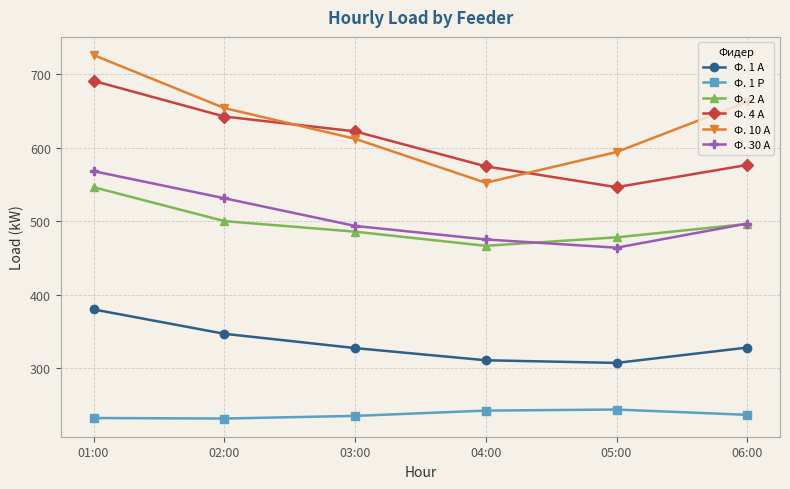

What is the difference between the maximum and minimum values in the Ф. 30 А series?

104.0